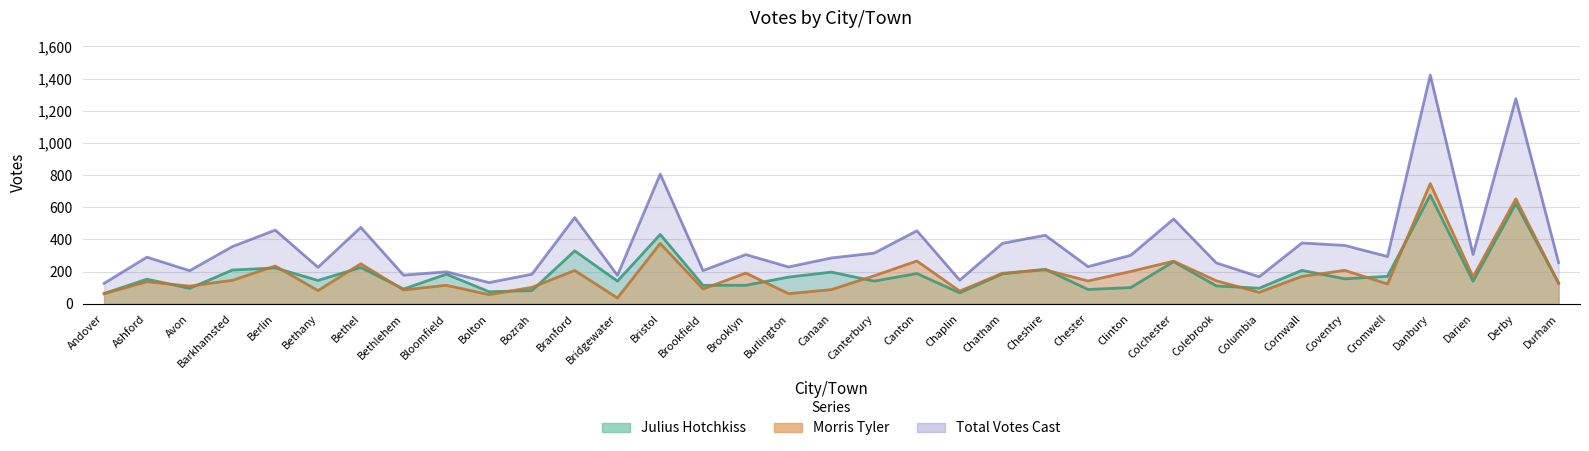

Reading right to left, list all the values displayed in this chart.

Morris Tyler: Durham=127	Derby=652	Darien=167	Danbury=747	Cromwell=123	Coventry=208	Cornwall=170	Columbia=71	Colebrook=143	Colchester=265	Clinton=201	Chester=142	Cheshire=211	Chatham=190	Chaplin=79	Canton=266	Canterbury=174	Canaan=88	Burlington=63	Brooklyn=191	Brookfield=92	Bristol=375	Bridgewater=36	Branford=207	Bozrah=102	Bolton=57	Bloomfield=115	Bethlehem=86	Bethel=249	Bethany=82	Berlin=235	Barkhamsted=146	Avon=110	Ashford=137	Andover=63
Julius Hotchkiss: Durham=129	Derby=623	Darien=140	Danbury=675	Cromwell=171	Coventry=155	Cornwall=208	Columbia=97	Colebrook=111	Colchester=262	Clinton=101	Chester=89	Cheshire=215	Chatham=186	Chaplin=68	Canton=188	Canterbury=141	Canaan=197	Burlington=166	Brooklyn=115	Brookfield=115	Bristol=431	Bridgewater=141	Branford=329	Bozrah=82	Bolton=75	Bloomfield=184	Bethlehem=92	Bethel=226	Bethany=145	Berlin=223	Barkhamsted=210	Avon=96	Ashford=153	Andover=64
Total Votes Cast: Durham=256	Derby=1275	Darien=307	Danbury=1422	Cromwell=294	Coventry=363	Cornwall=378	Columbia=168	Colebrook=254	Colchester=527	Clinton=302	Chester=231	Cheshire=426	Chatham=376	Chaplin=147	Canton=454	Canterbury=315	Canaan=285	Burlington=229	Brooklyn=306	Brookfield=207	Bristol=806	Bridgewater=177	Branford=536	Bozrah=184	Bolton=132	Bloomfield=199	Bethlehem=178	Bethel=475	Bethany=227	Berlin=458	Barkhamsted=356	Avon=206	Ashford=290	Andover=127